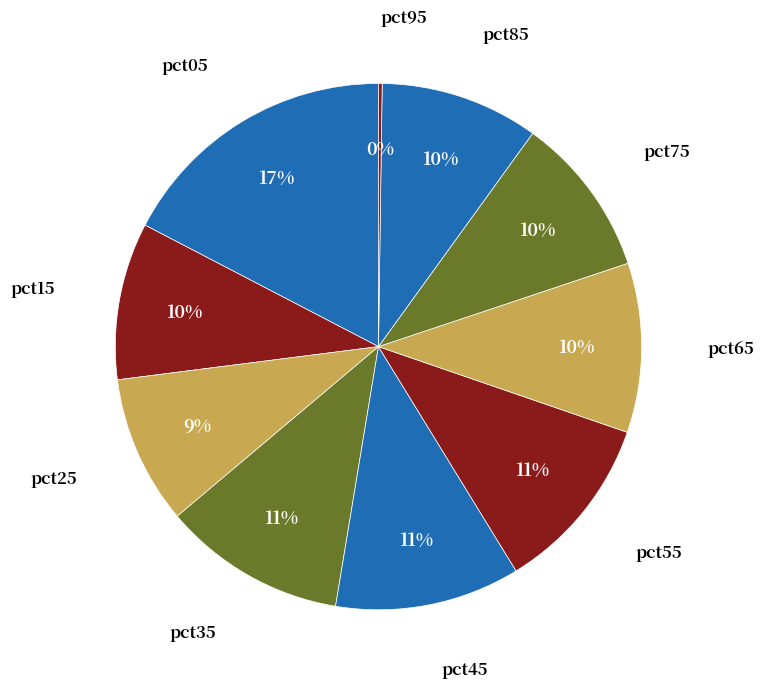

To the nearest percent, what is the average slice percentage?

10%